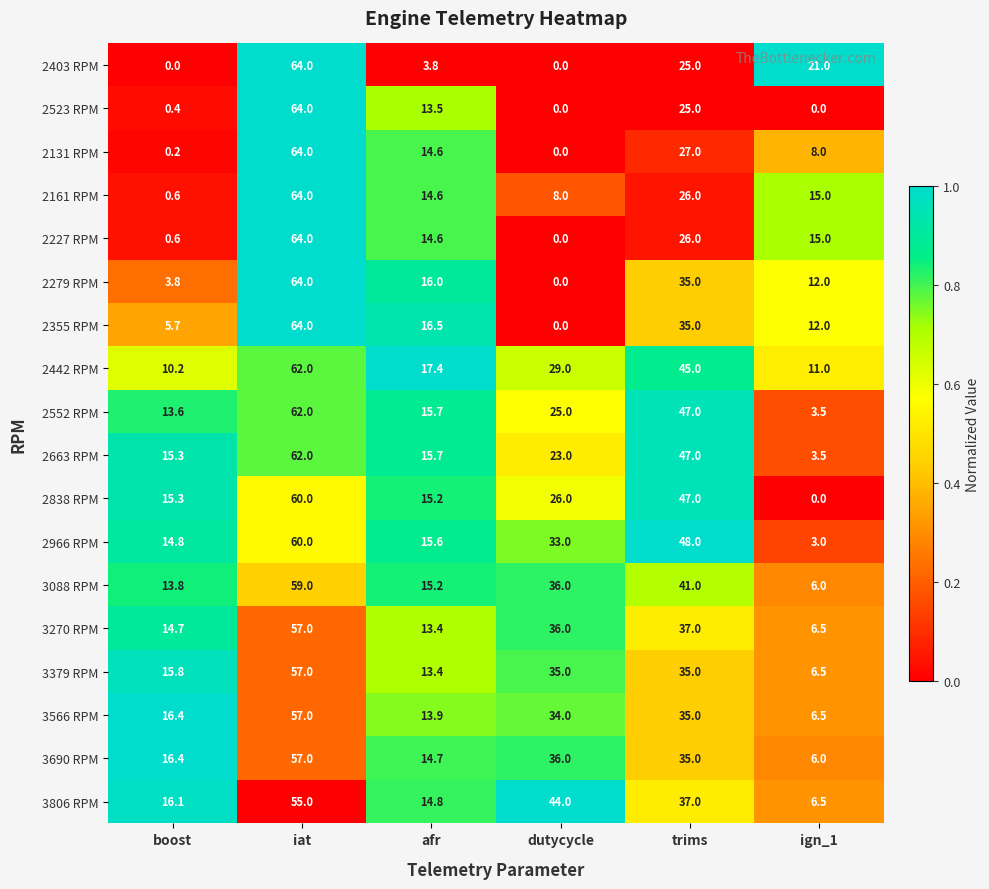

The value of 3088 RPM at afr is 23.6. True or false?

False